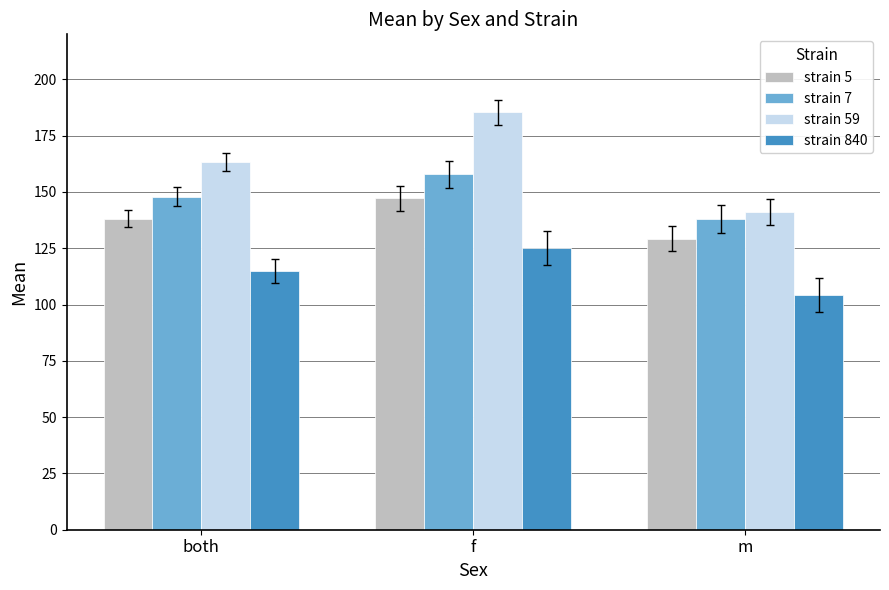

Which series changed the most between both and m?

strain 59